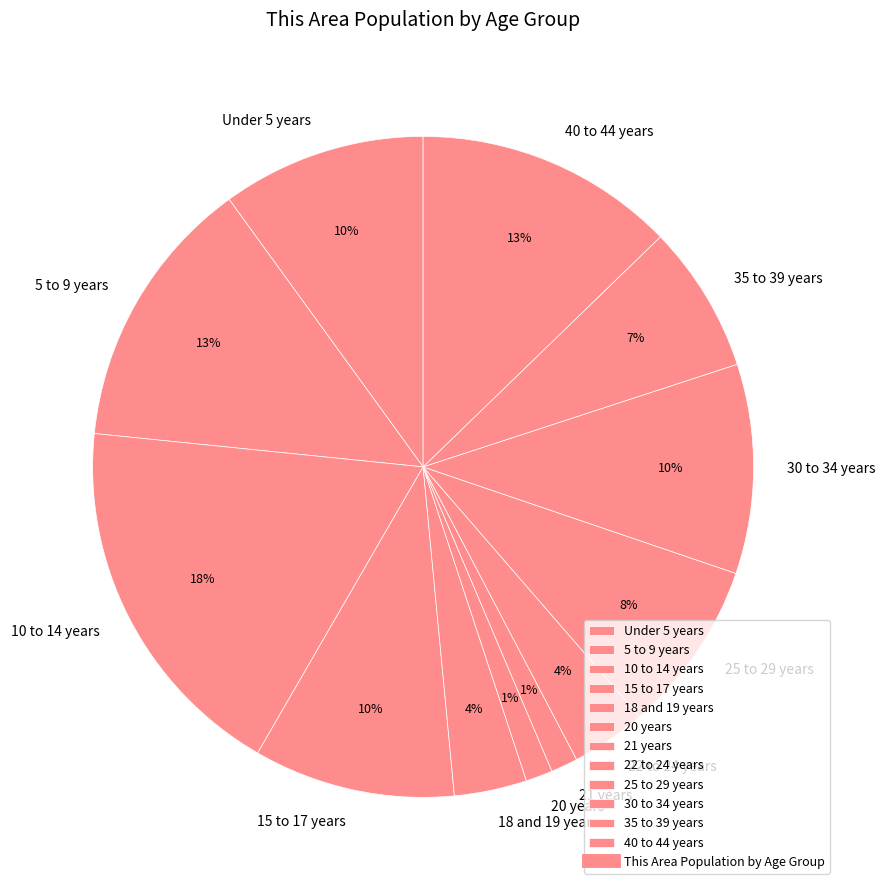

To the nearest percent, what percentage of the pie is 15 to 17 years?

10%